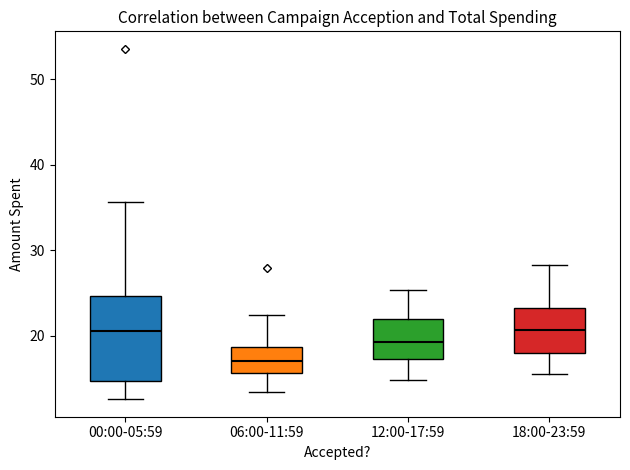

Where does the lower whisker of the box for 06:00-11:59 end on the y-axis? The values are not printed on the chart, so give them approximately, as read against the axis.

13